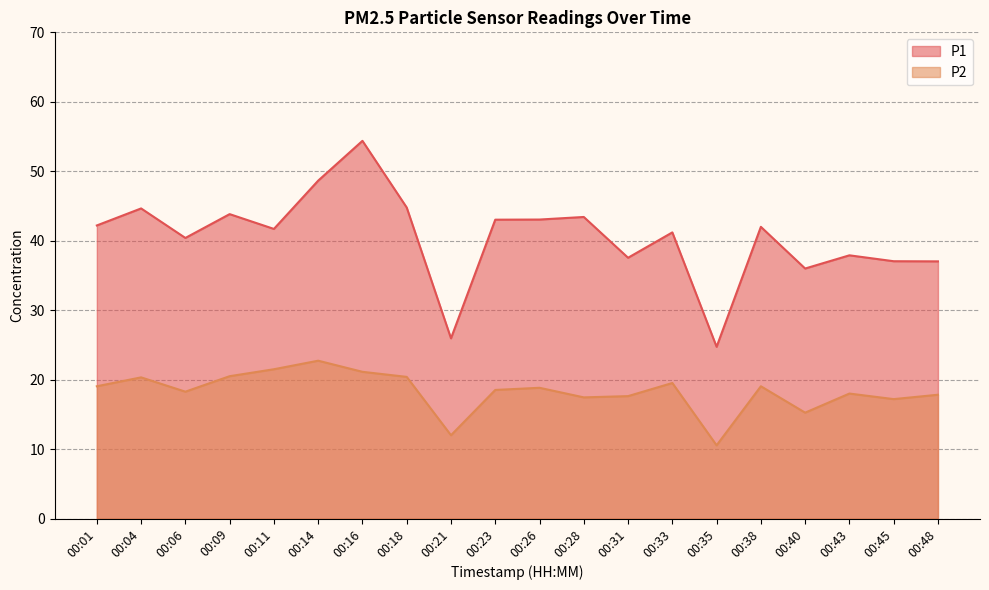

Between 00:09 and 00:28, which is larger?

00:09